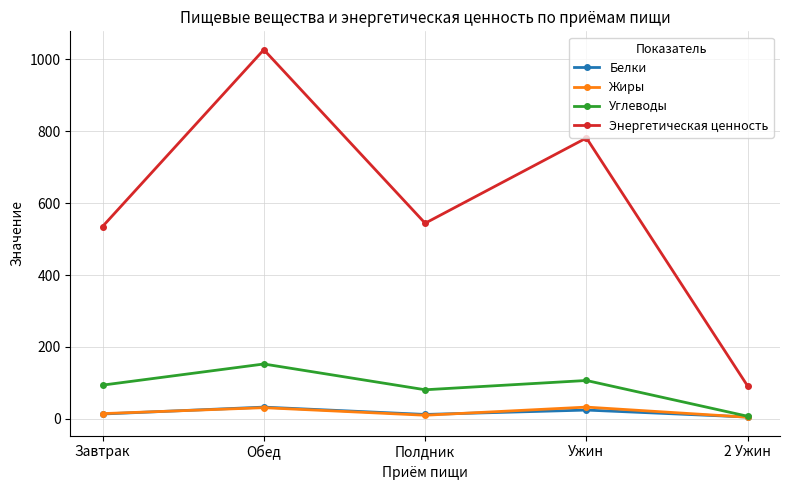

True or false: Энергетическая ценность and Углеводы cross at least once.

False